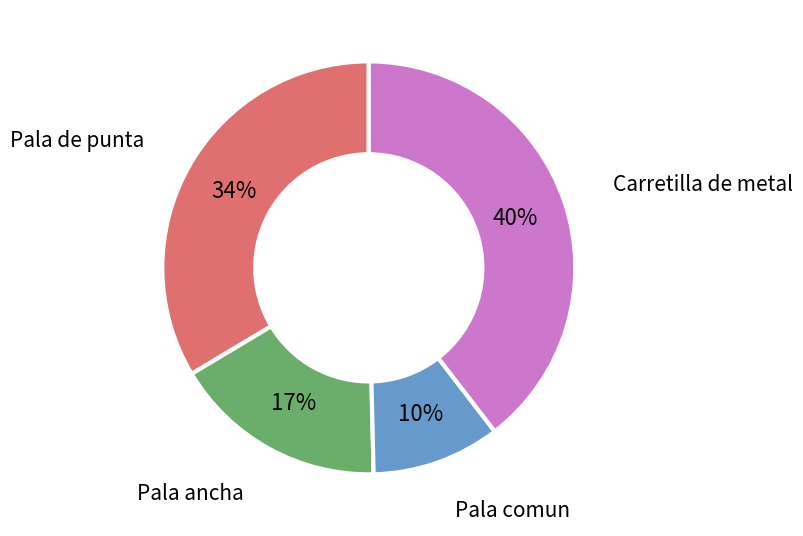

Count the number of slices in the pie.

4